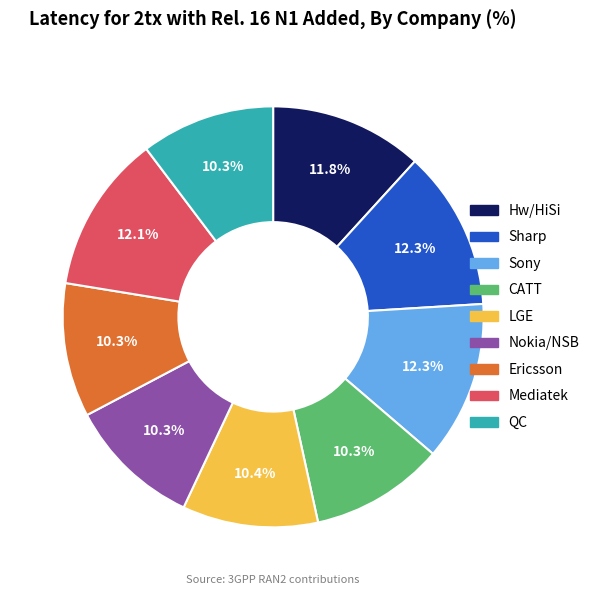

What portion of the pie excludes Ericsson?

89.7%